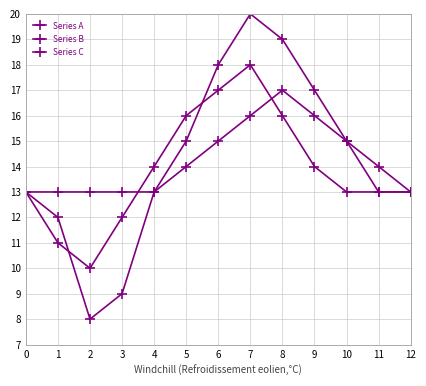

After their last crossing, which series has the higher values: Series A or Series C?

Series A